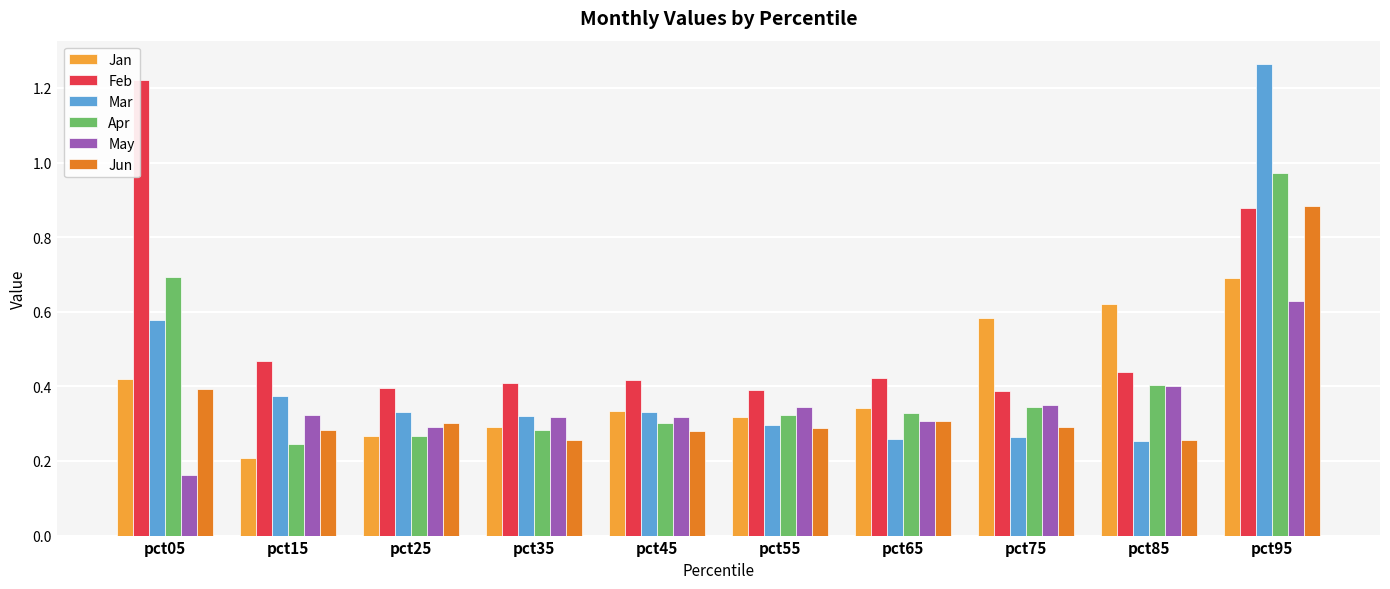

What is the total value across all series at pct15?

1.9